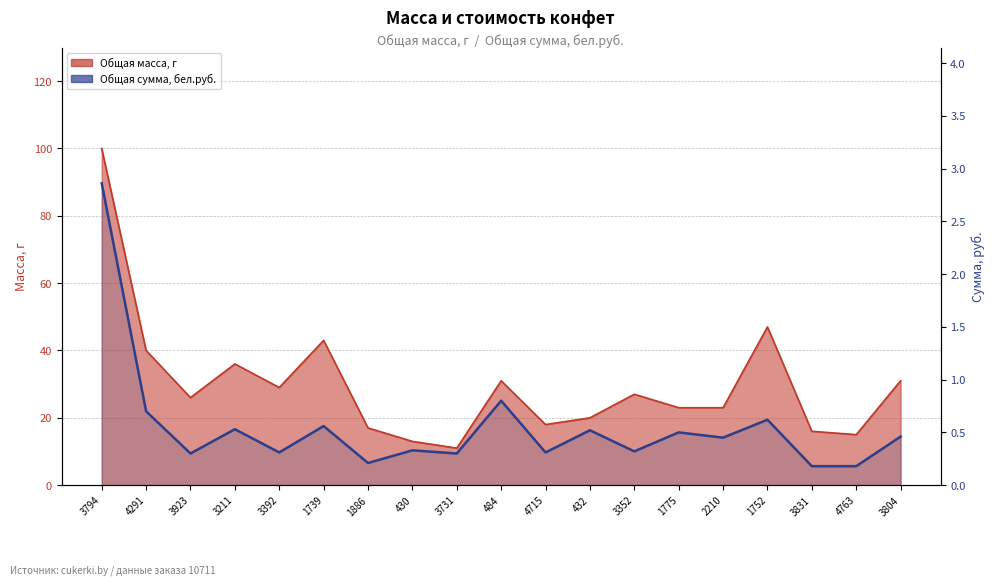

Reading right to left, transcribe all the data shown in this chart.

3804=0.5	4763=0.2	3831=0.2	1752=0.6	2210=0.5	1775=0.5	3352=0.3	432=0.5	4715=0.3	484=0.8	3731=0.3	430=0.3	1886=0.2	1739=0.6	3392=0.3	3211=0.5	3923=0.3	4291=0.7	3794=2.9